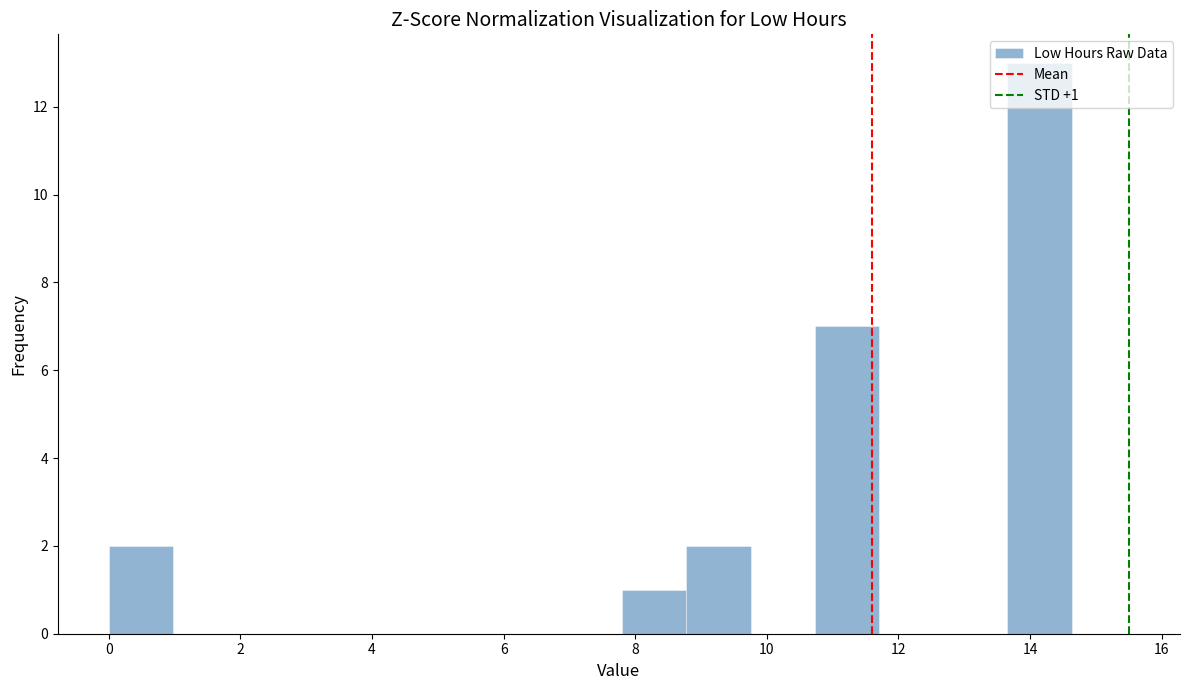

Over which range of the x-axis is the bar tallest?

13.6 to 14.6